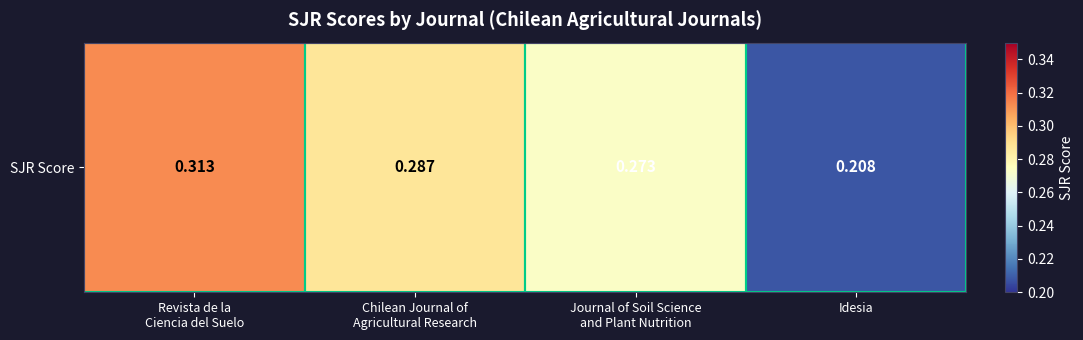

How many data points does each series have?

4